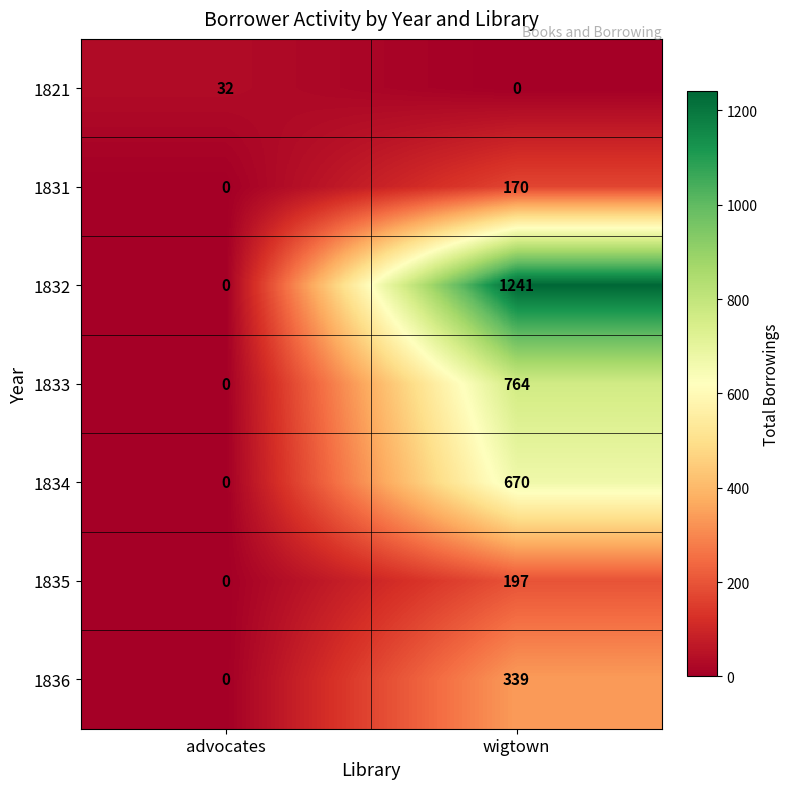

List the series in order of their peak value, highest first.

1832, 1833, 1834, 1836, 1835, 1831, 1821